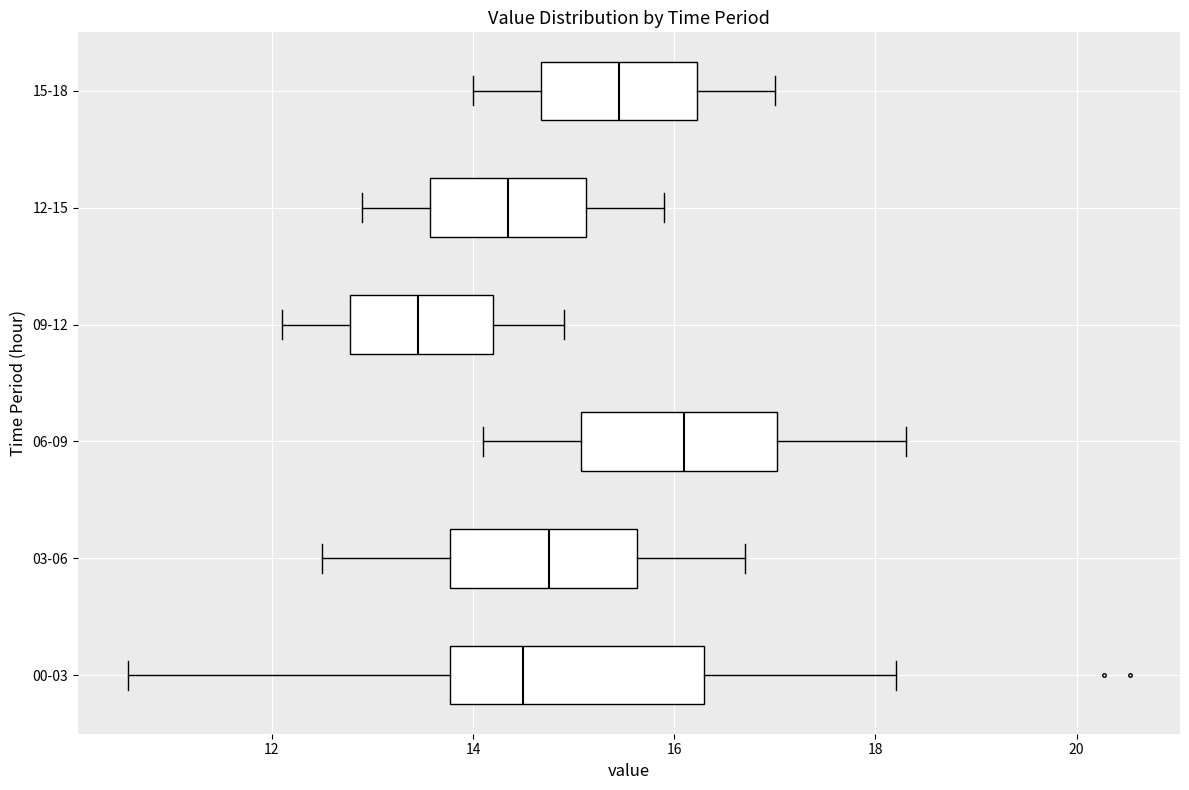

Reading bottom to top, read every box against the x-axis: the position of its median line, the range the box covers, and the ends of its whiskers. The values are not printed on the chart, so give them approximately, as read against the axis.

00-03: median 14.6, box 13.8 to 16.2, whiskers 10.6 to 18.2
03-06: median 14.8, box 13.8 to 15.6, whiskers 12.6 to 16.8
06-09: median 16.2, box 15.0 to 17.0, whiskers 14.2 to 18.4
09-12: median 13.4, box 12.8 to 14.2, whiskers 12.2 to 15.0
12-15: median 14.4, box 13.6 to 15.2, whiskers 13.0 to 16.0
15-18: median 15.4, box 14.6 to 16.2, whiskers 14.0 to 17.0